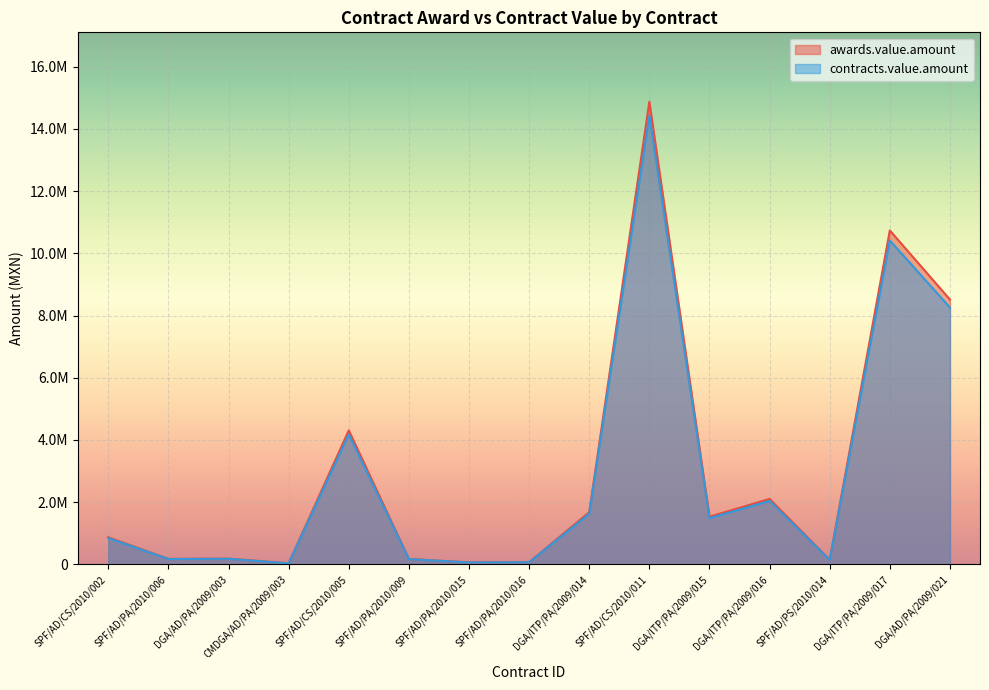

What position from the left is DGA/AD/PA/2009/003?

3